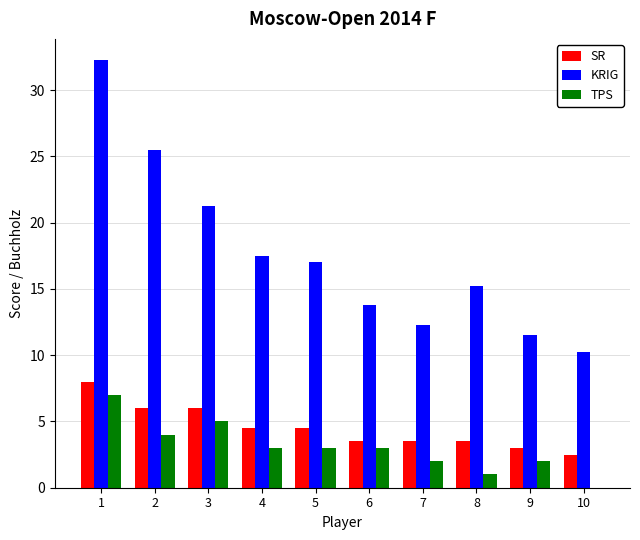

Is it true that KRIG equals 18.9 at 9?

False